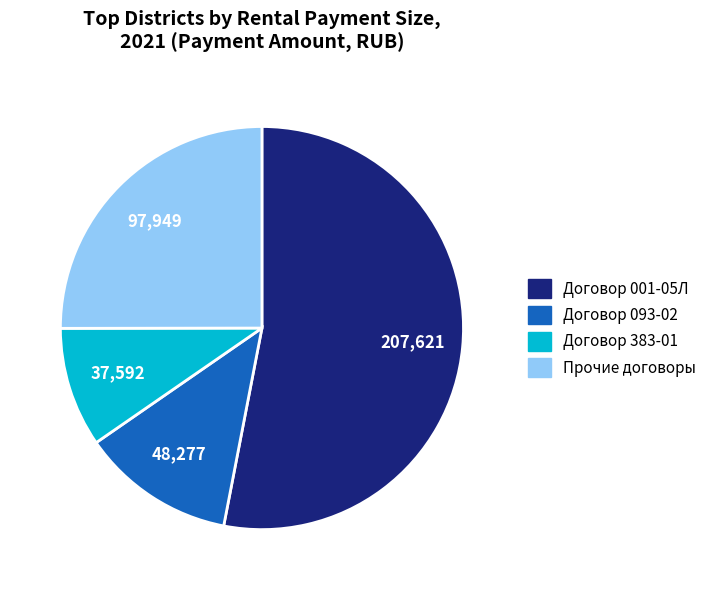

How many slices are in this pie chart?

4